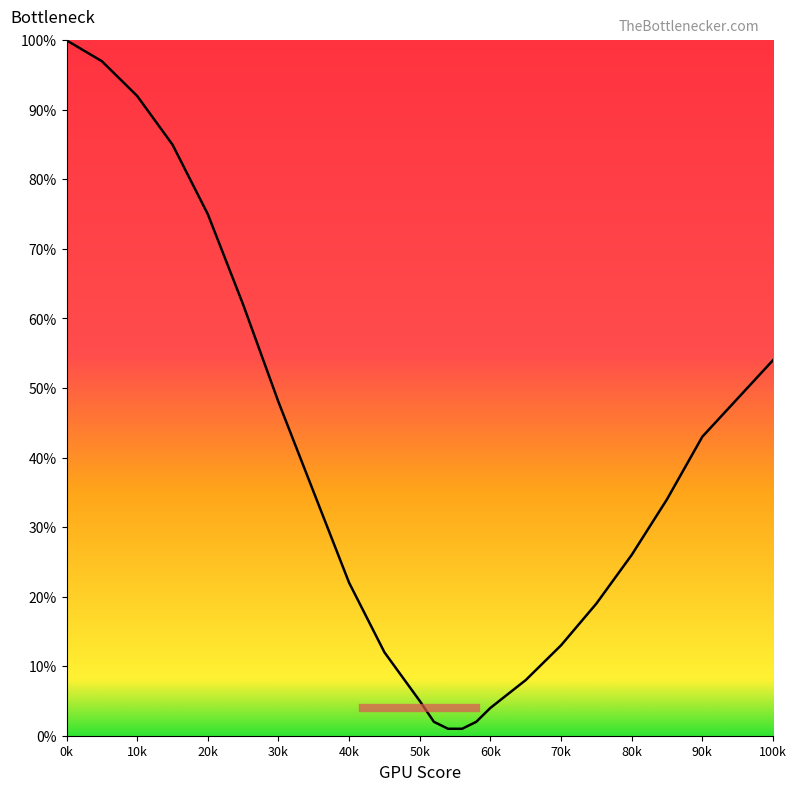

How many distinct data groups are displayed?

1